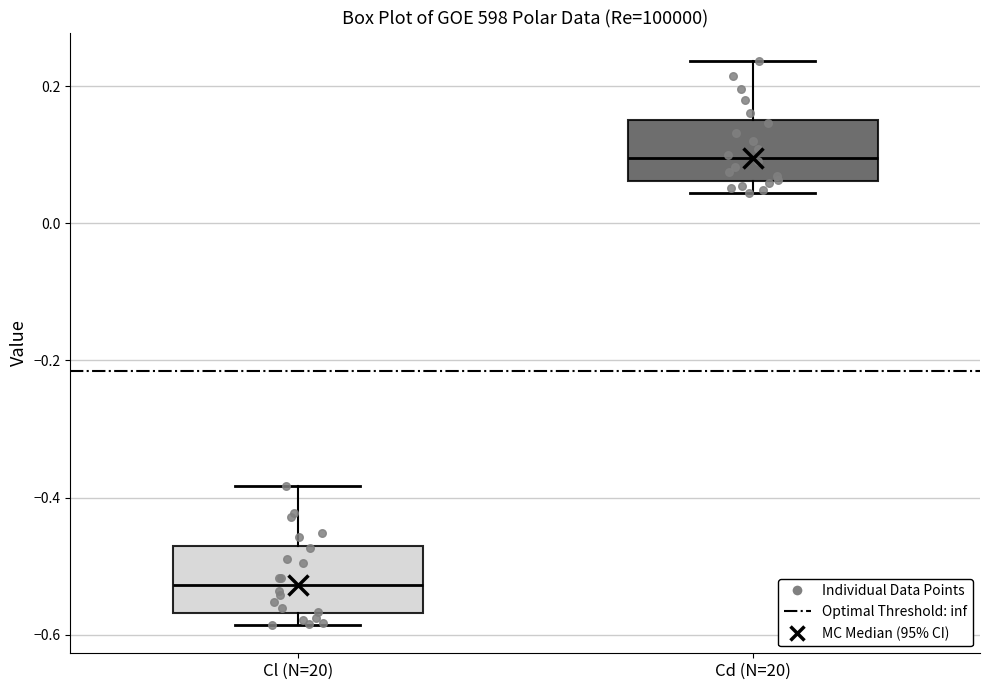

Which box has the highest median line?

Cd (N=20)